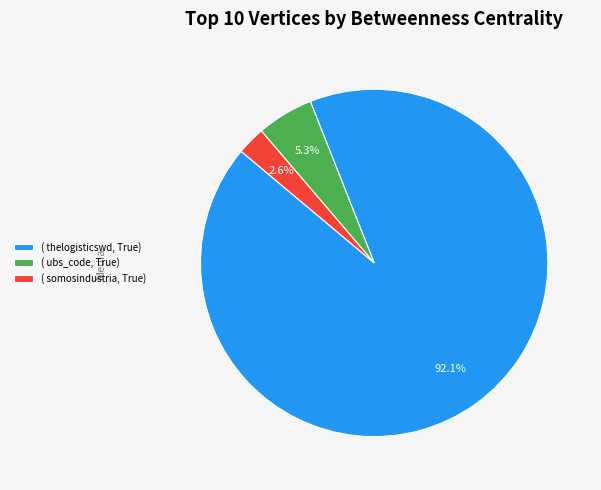

Do ( somosindustria, True) and ( ubs_code, True) together represent more than half of the pie?

No